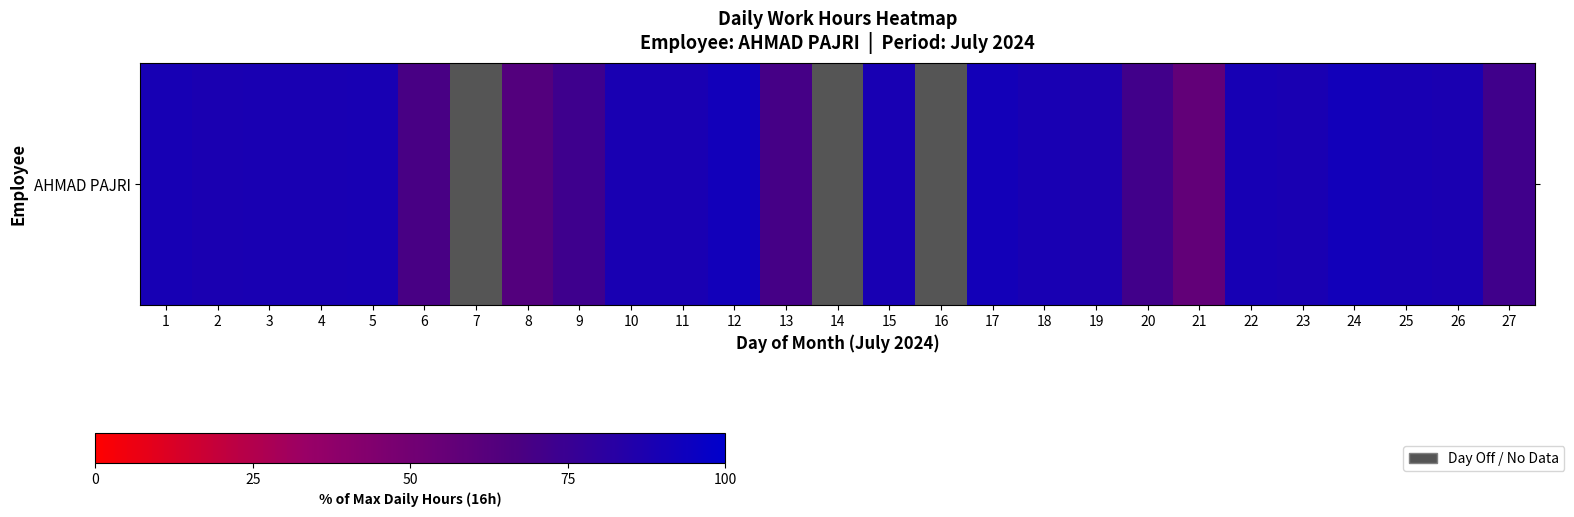

What is the sum of the values at 23 and 27?

160.7